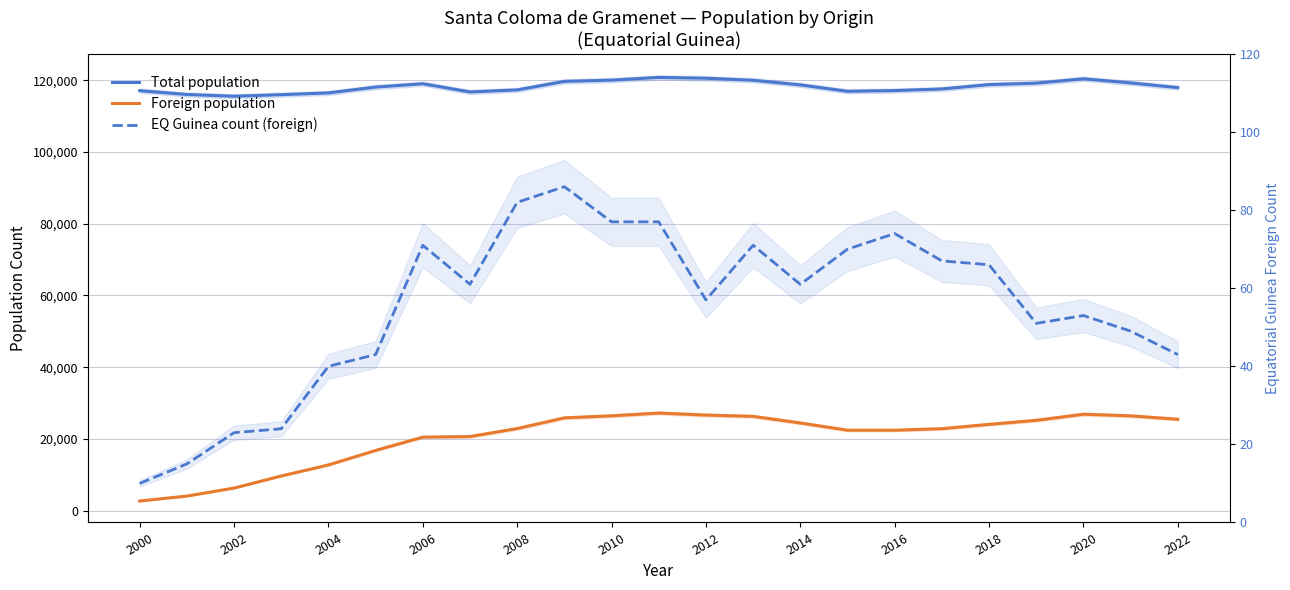

What is the sum of all Total population values?

2719970